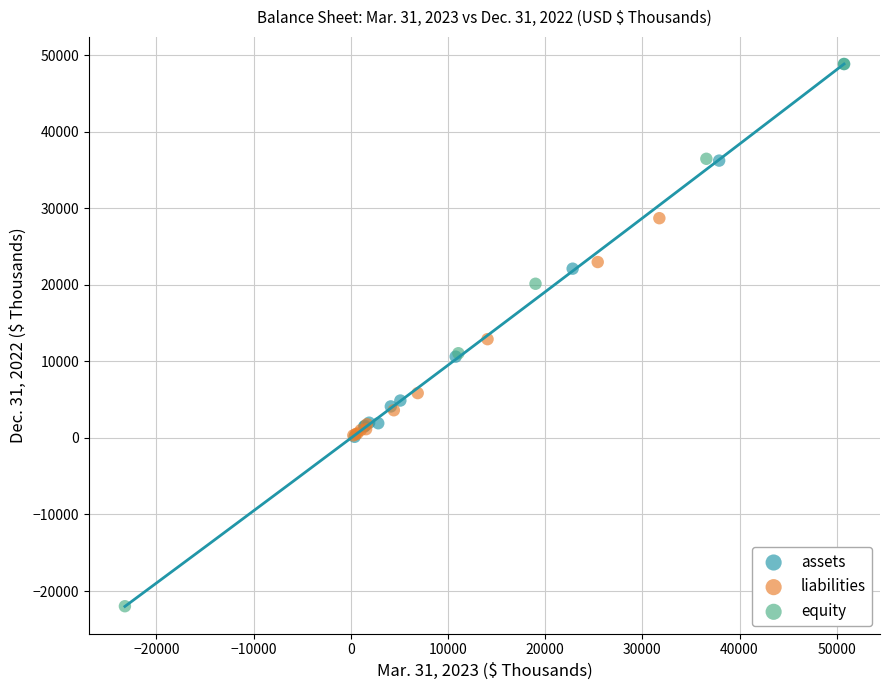

Which series has the largest Y range (max minus min)?

equity